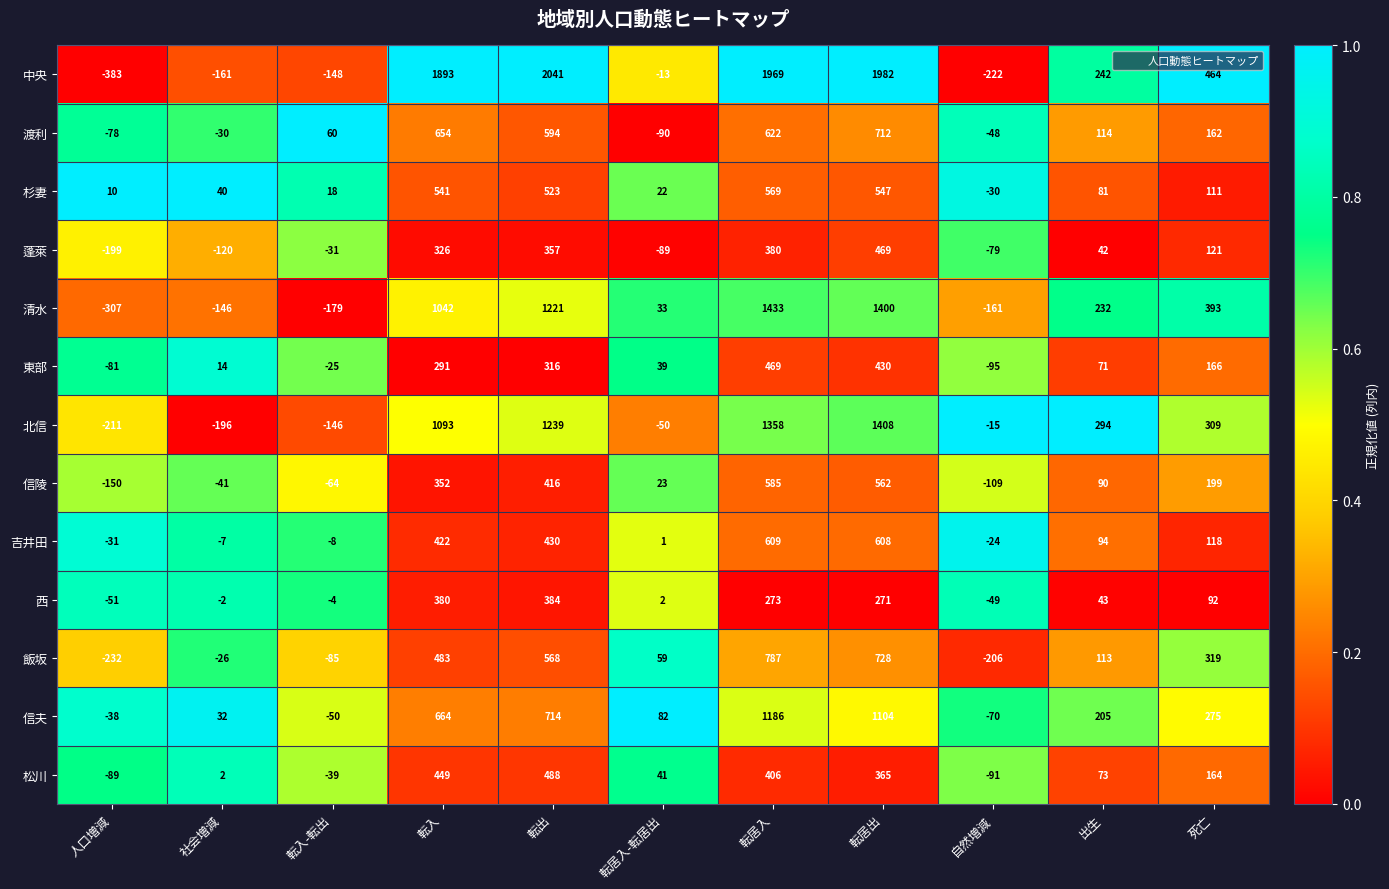

What is the sum of the 蓬萊 values at 転入-転出 and 転出?

326